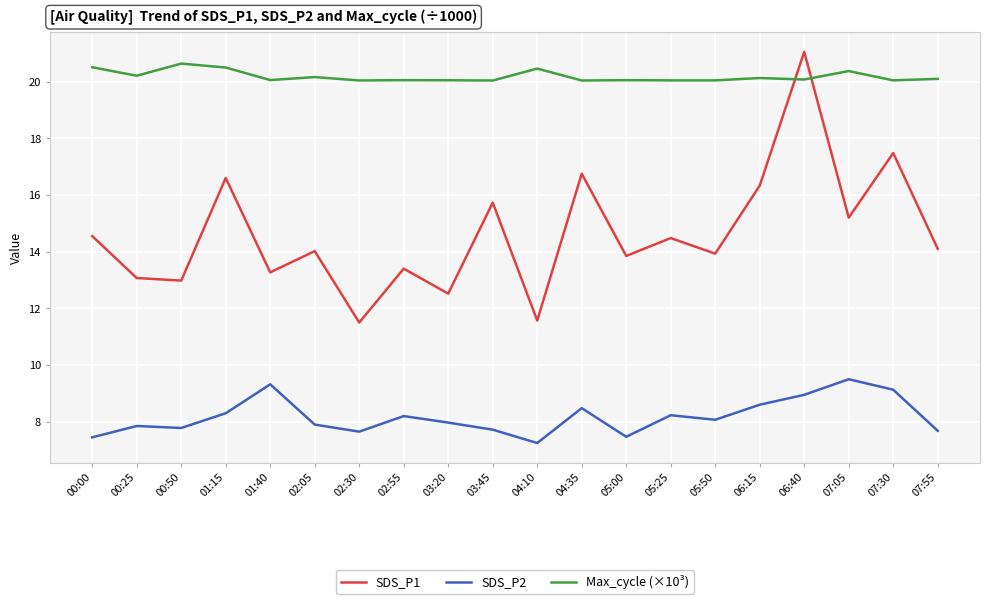

The value of SDS_P2 at 05:00 is 7.5. True or false?

True